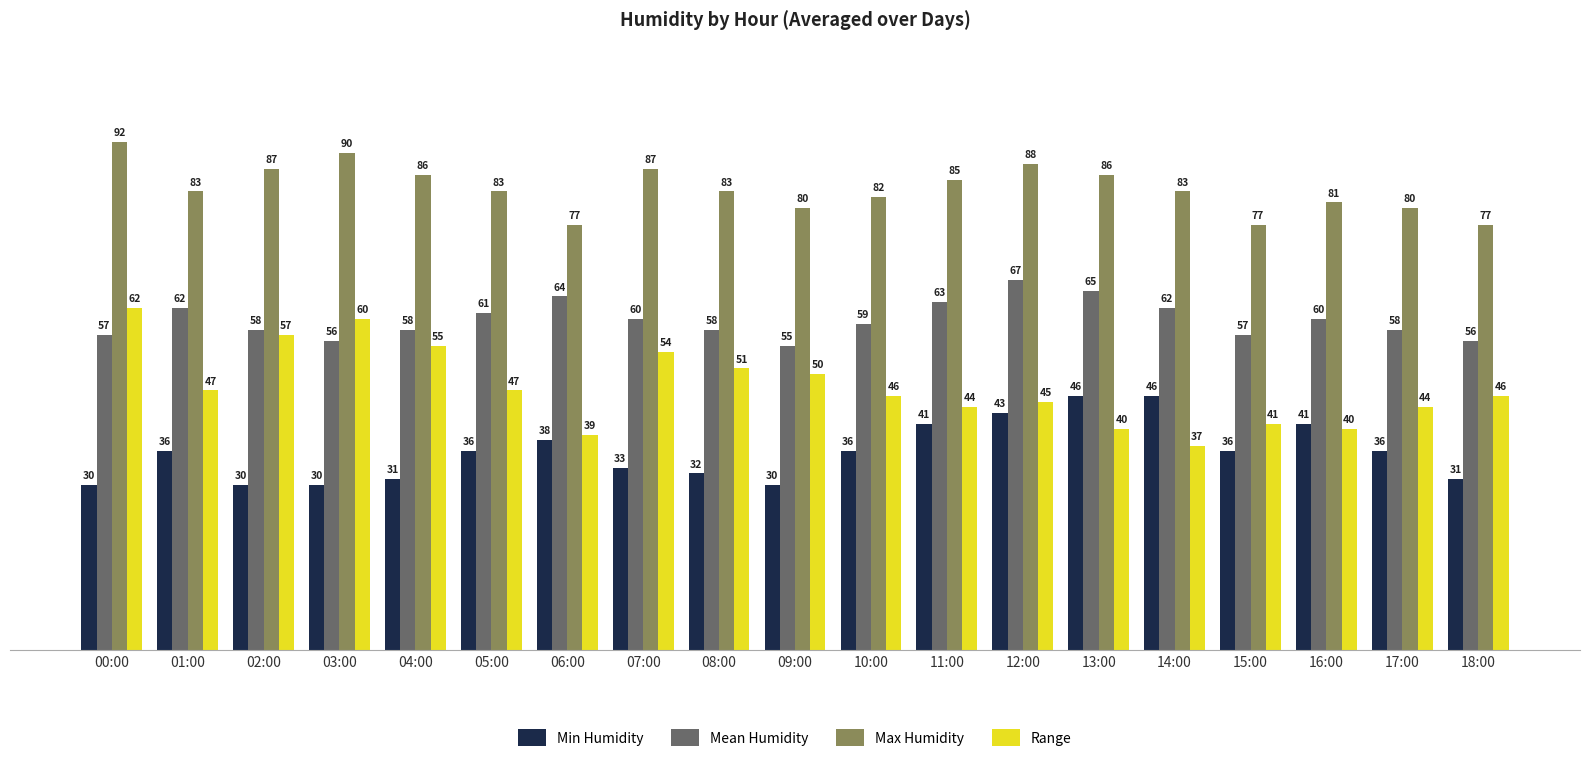

Which series changed the most between 07:00 and 08:00?

Max Humidity